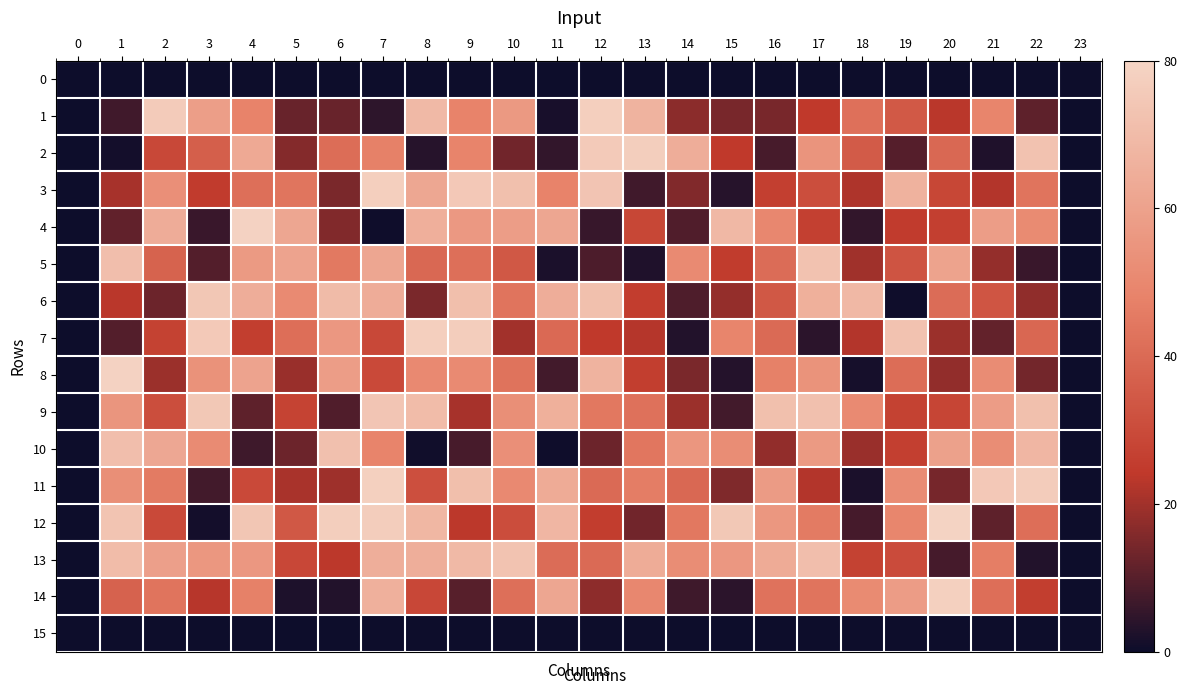

Reading left to right, list all the values displayed in this chart.

0: 0=0.0	1=0.0	2=0.0	3=0.0	4=0.0	5=0.0	6=0.0	7=0.0	8=0.0	9=0.0	10=0.0	11=0.0	12=0.0	13=0.0	14=0.0	15=0.0	16=0.0	17=0.0	18=0.0	19=0.0	20=0.0	21=0.0	22=0.0	23=0.0
1: 0=0.0	1=7.0	2=76.1	3=58.6	4=47.9	5=12.5	6=12.5	7=4.6	8=69.3	9=48.1	10=56.6	11=1.6	12=77.6	13=66.6	14=17.0	15=14.5	16=14.7	17=24.3	18=42.0	19=34.6	20=23.3	21=48.9	22=11.2	23=0.0
2: 0=0.0	1=1.0	2=29.3	3=36.5	4=62.8	5=16.0	6=41.1	7=47.4	8=3.7	9=48.6	10=13.6	11=5.2	12=75.9	13=77.3	14=64.7	15=24.4	16=7.8	17=54.7	18=35.2	19=9.8	20=39.6	21=2.8	22=72.7	23=0.0
3: 0=0.0	1=20.7	2=53.0	3=24.9	4=41.6	5=43.7	6=14.8	7=77.6	8=62.0	9=75.2	10=71.6	11=47.8	12=73.7	13=7.1	14=15.7	15=3.6	16=26.0	17=31.1	18=21.7	19=66.3	20=28.5	21=22.5	22=43.4	23=0.0
4: 0=0.0	1=11.3	2=64.2	3=6.0	4=79.0	5=61.8	6=15.9	7=0.4	8=65.2	9=56.5	10=58.3	11=61.7	12=5.9	13=28.7	14=9.3	15=69.0	16=49.9	17=26.5	18=5.1	19=24.9	20=26.0	21=58.4	22=51.0	23=0.0
5: 0=0.0	1=71.0	2=37.8	3=9.6	4=57.1	5=60.9	6=44.9	7=61.7	8=39.5	9=41.8	10=34.2	11=2.0	12=8.6	13=2.5	14=50.9	15=25.1	16=40.7	17=72.6	18=19.9	19=32.8	20=60.4	21=18.3	22=6.2	23=0.0
6: 0=0.0	1=23.2	2=12.9	3=74.4	4=64.6	5=50.7	6=69.7	7=64.3	8=14.9	9=71.4	10=43.1	11=64.6	12=71.7	13=25.4	14=8.8	15=18.2	16=34.2	17=65.4	18=68.9	19=0.6	20=40.9	21=33.4	22=17.8	23=0.0
7: 0=0.0	1=9.6	2=27.0	3=75.4	4=25.9	5=41.5	6=56.2	7=29.1	8=77.7	9=77.0	10=20.1	11=39.8	12=24.1	13=22.8	14=3.0	15=48.8	16=40.2	17=4.1	18=22.3	19=72.7	20=19.2	21=11.6	22=39.2	23=0.0
8: 0=0.0	1=78.9	2=19.4	3=53.8	4=60.9	5=19.0	6=58.3	7=29.4	8=50.6	9=50.7	10=42.9	11=7.2	12=66.8	13=25.7	14=14.9	15=3.3	16=47.3	17=54.2	18=1.3	19=41.0	20=18.1	21=51.6	22=13.9	23=0.0
9: 0=0.0	1=55.3	2=30.9	3=74.9	4=11.0	5=27.3	6=9.1	7=74.0	8=70.2	9=20.6	10=52.8	11=65.4	12=44.4	13=42.4	14=19.3	15=7.4	16=71.8	17=72.0	18=50.6	19=27.1	20=27.9	21=58.1	22=71.8	23=0.0
10: 0=0.0	1=71.0	2=62.4	3=51.4	4=6.7	5=12.9	6=71.9	7=48.5	8=0.7	9=8.1	10=53.1	11=0.4	12=12.9	13=43.9	14=55.4	15=52.2	16=17.9	17=57.0	18=19.0	19=26.0	20=59.7	21=52.0	22=67.9	23=0.0
11: 0=0.0	1=52.6	2=45.5	3=7.5	4=29.4	5=21.2	6=19.5	7=77.8	8=31.4	9=71.4	10=50.5	11=63.6	12=40.2	13=46.2	14=39.4	15=15.6	16=57.8	17=22.5	18=1.9	19=51.6	20=14.2	21=75.2	22=76.3	23=0.0
12: 0=0.0	1=73.2	2=29.6	3=1.2	4=74.3	5=34.3	6=77.3	7=77.1	8=68.2	9=23.6	10=30.8	11=68.1	12=25.4	13=13.6	14=44.5	15=74.9	16=55.7	17=45.6	18=7.8	19=49.2	20=79.2	21=11.2	22=41.5	23=0.0
13: 0=0.0	1=70.2	2=59.3	3=55.8	4=56.2	5=28.8	6=23.5	7=64.7	8=64.8	9=69.4	10=73.1	11=40.9	12=40.1	13=63.9	14=52.0	15=56.2	16=63.7	17=71.2	18=27.0	19=30.0	20=7.5	21=46.3	22=2.9	23=0.0
14: 0=0.0	1=37.2	2=43.4	3=22.9	4=47.3	5=2.4	6=3.0	7=65.8	8=28.8	9=10.2	10=41.8	11=61.6	12=17.3	13=49.8	14=6.8	15=4.1	16=42.5	17=43.3	18=51.0	19=58.1	20=78.1	21=41.3	22=25.8	23=0.0
15: 0=0.0	1=0.0	2=0.0	3=0.0	4=0.0	5=0.0	6=0.0	7=0.0	8=0.0	9=0.0	10=0.0	11=0.0	12=0.0	13=0.0	14=0.0	15=0.0	16=0.0	17=0.0	18=0.0	19=0.0	20=0.0	21=0.0	22=0.0	23=0.0